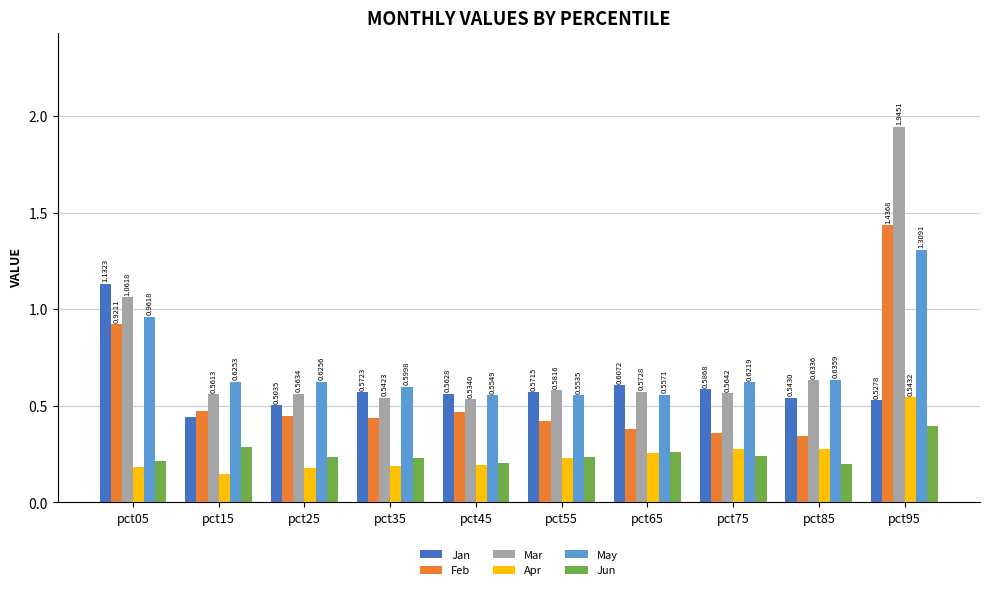

List the labels in order of May value, smallest first.

pct55, pct45, pct65, pct35, pct75, pct15, pct25, pct85, pct05, pct95